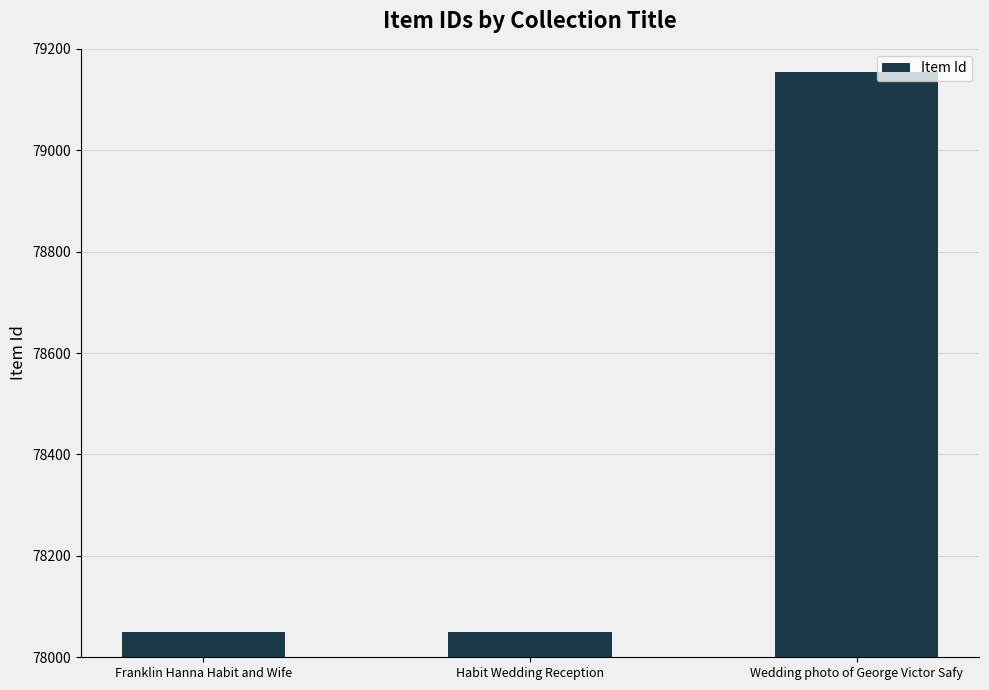

The chart shows a value of 78050 at Habit Wedding Reception. True or false?

True